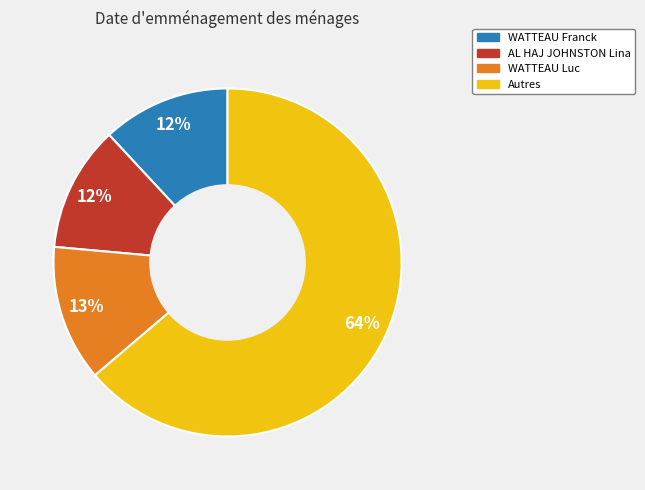

The WATTEAU Luc slice represents 4% of the pie. True or false?

False